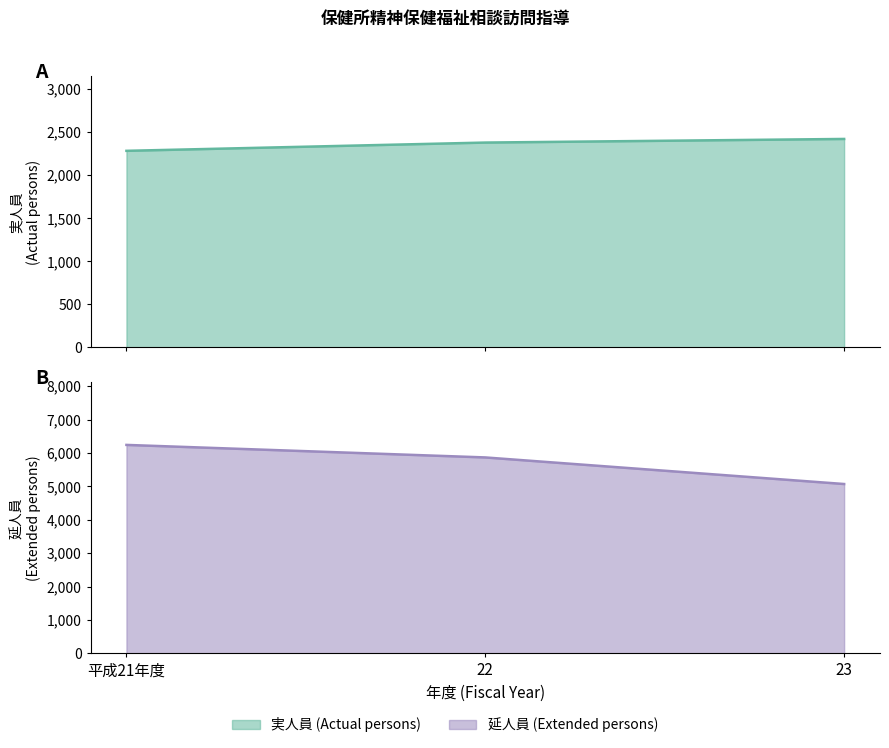

True or false: 実人員 (Actual persons) has a value of 2379 at 22.

True